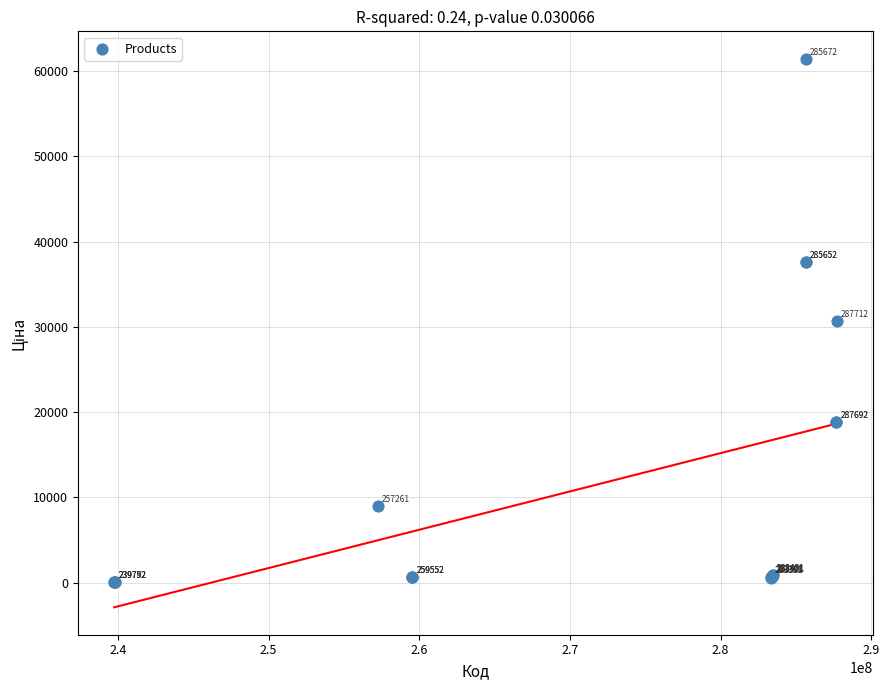

What Y value in the scatter plot is closest to 30745?

30717.1